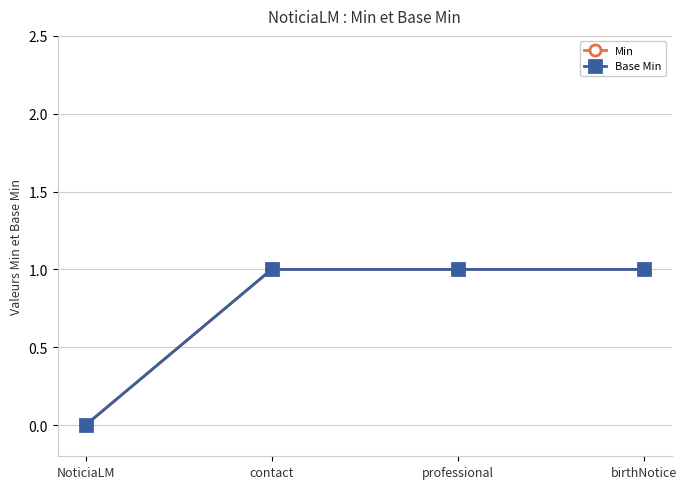

How many lines are shown in the chart?

2